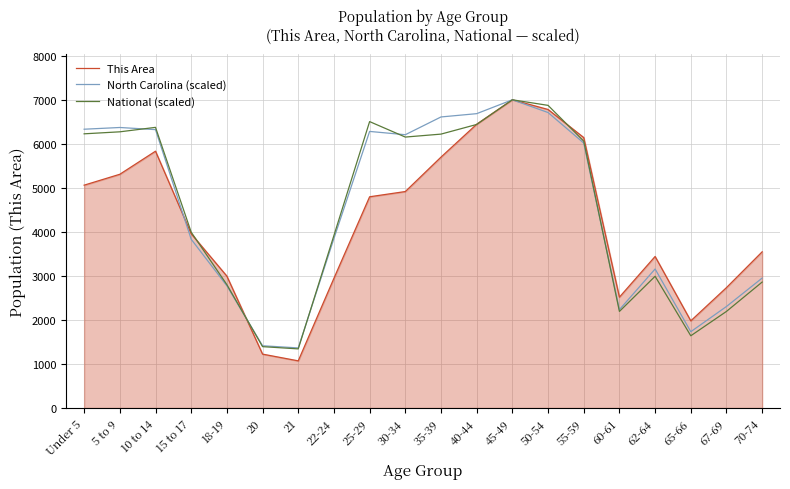

Is it true that This Area equals 10260.7 at 50-54?

False